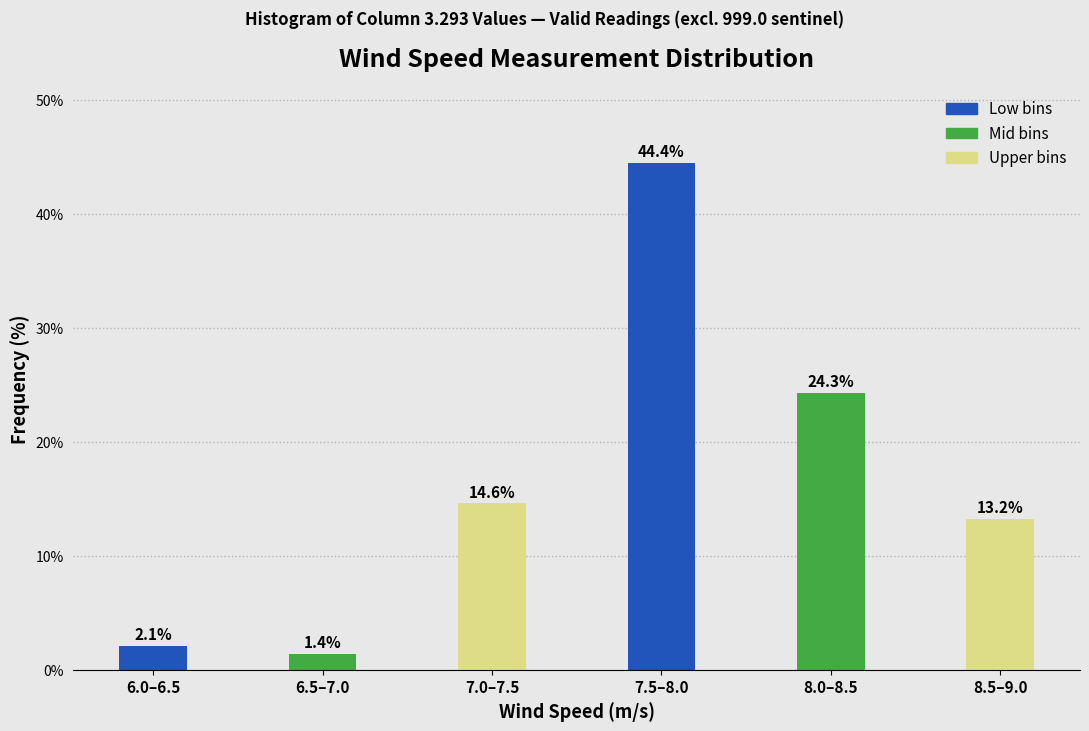

Reading left to right, what are all the values shown in this chart?

6.0–6.5=2.1	6.5–7.0=1.4	7.0–7.5=14.6	7.5–8.0=44.4	8.0–8.5=24.3	8.5–9.0=13.2